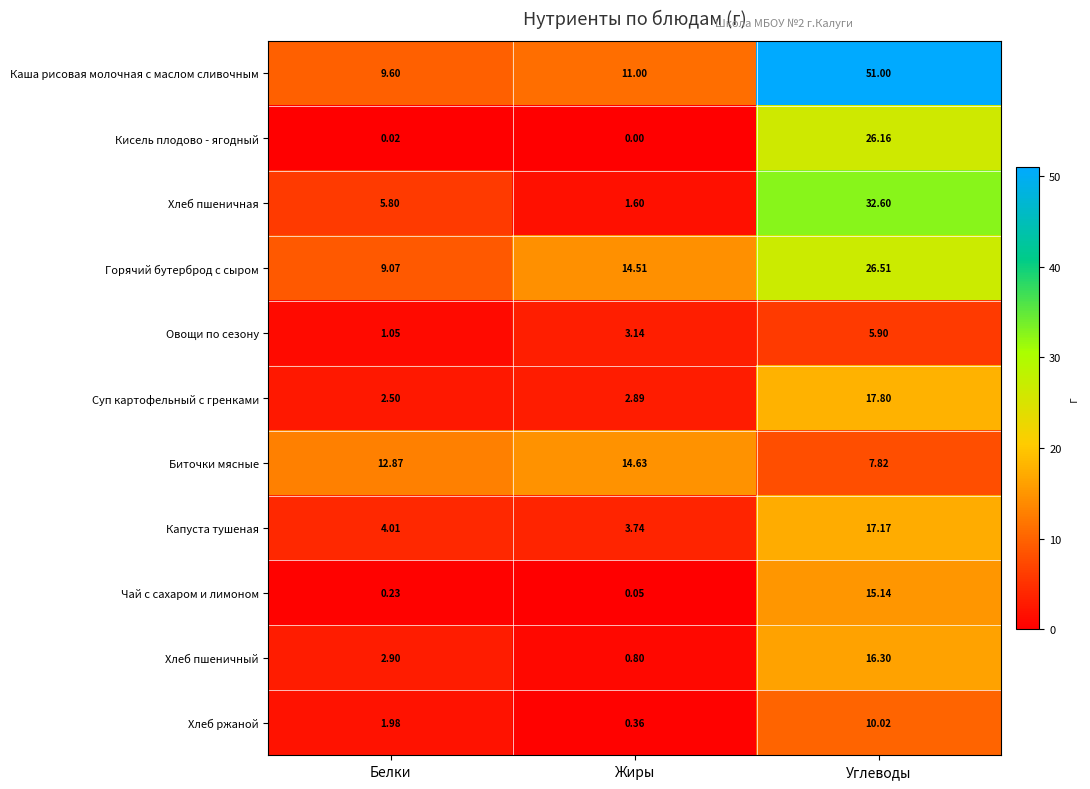

Which category has the lowest value across all series?

Жиры